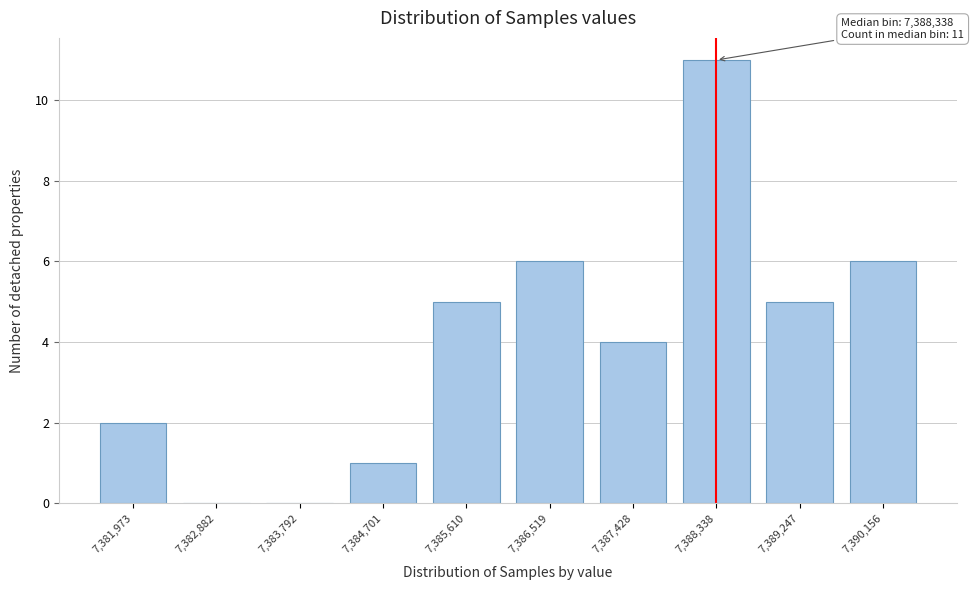

Reading left to right, extract all data points from this chart.

7,381,973=2	7,382,882=0	7,383,792=0	7,384,701=1	7,385,610=5	7,386,519=6	7,387,428=4	7,388,338=11	7,389,247=5	7,390,156=6